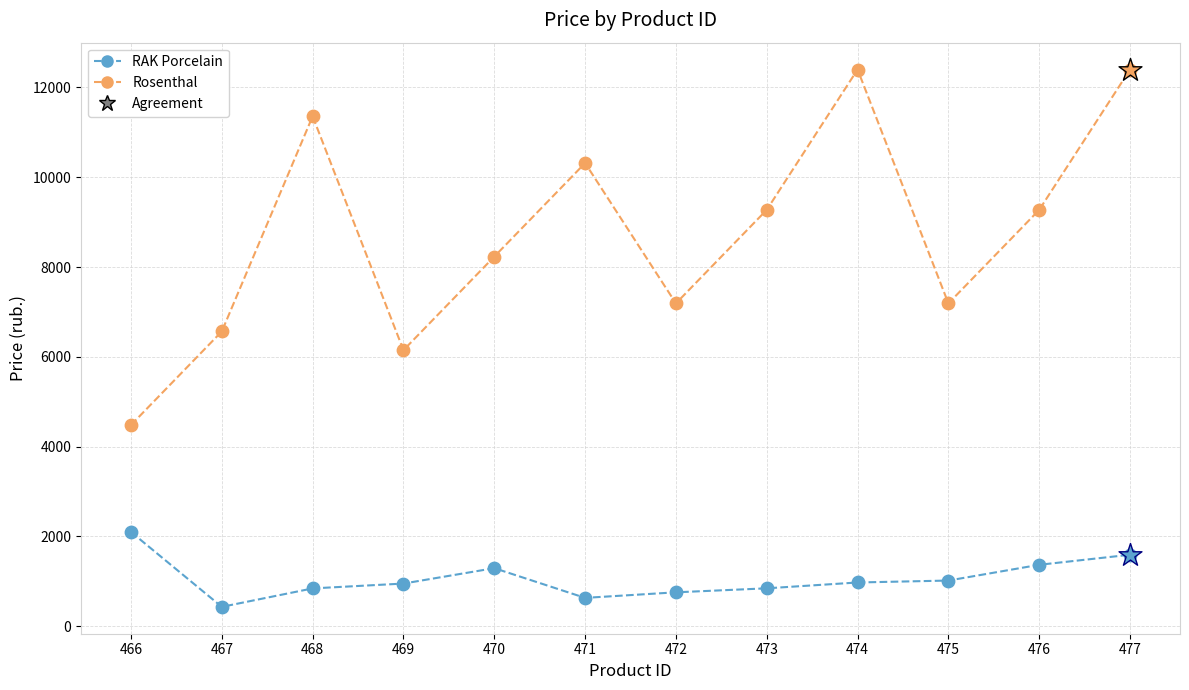

What is the maximum value shown in the chart?

12400